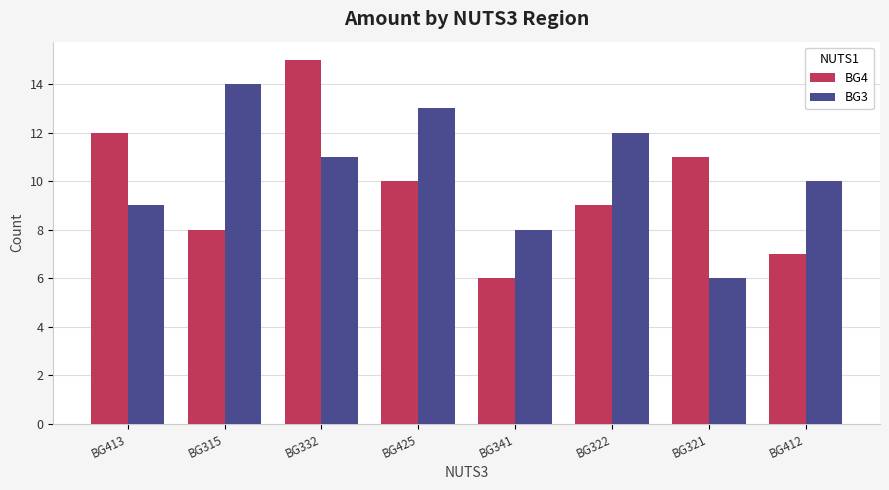

What is the sum of all BG4 values?

78